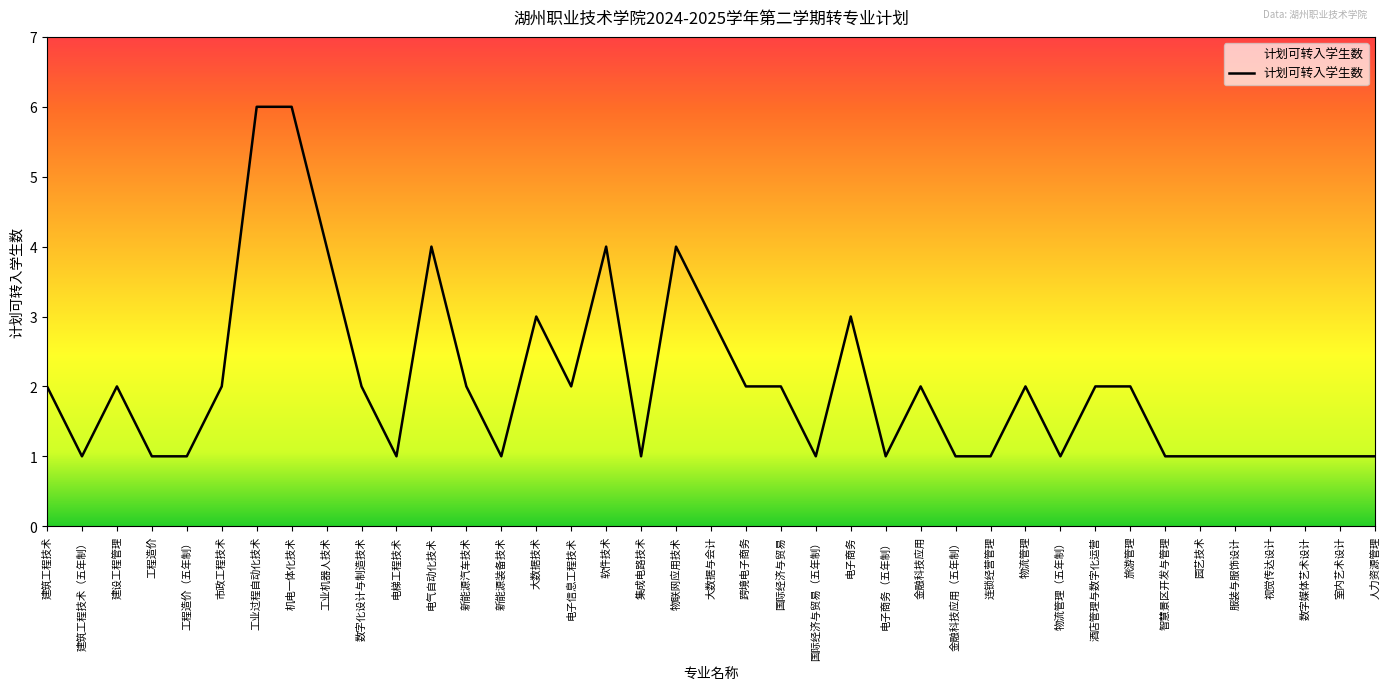

Reading left to right, transcribe all the data shown in this chart.

建筑工程技术=2	建筑工程技术（五年制）=1	建设工程管理=2	工程造价=1	工程造价（五年制）=1	市政工程技术=2	工业过程自动化技术=6	机电一体化技术=6	工业机器人技术=4	数字化设计与制造技术=2	电梯工程技术=1	电气自动化技术=4	新能源汽车技术=2	新能源装备技术=1	大数据技术=3	电子信息工程技术=2	软件技术=4	集成电路技术=1	物联网应用技术=4	大数据与会计=3	跨境电子商务=2	国际经济与贸易=2	国际经济与贸易（五年制）=1	电子商务=3	电子商务（五年制）=1	金融科技应用=2	金融科技应用（五年制）=1	连锁经营管理=1	物流管理=2	物流管理（五年制）=1	酒店管理与数字化运营=2	旅游管理=2	智慧景区开发与管理=1	园艺技术=1	服装与服饰设计=1	视觉传达设计=1	数字媒体艺术设计=1	室内艺术设计=1	人力资源管理=1